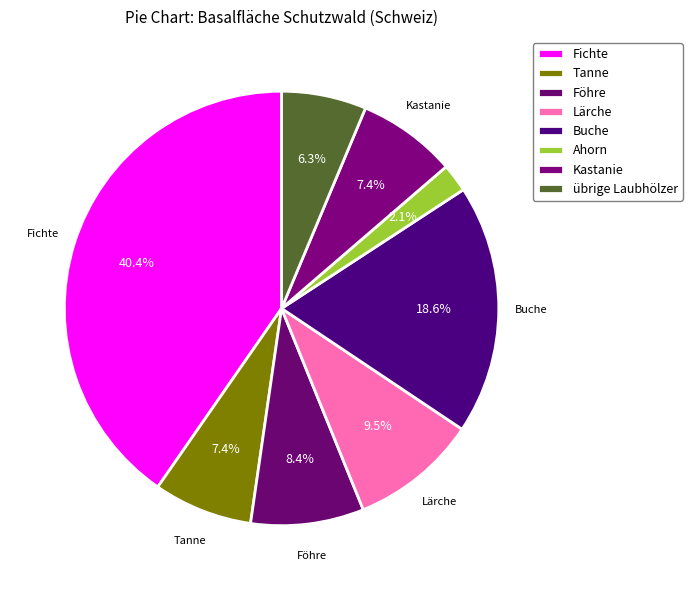

To the nearest percent, what is the difference between the largest and smallest slice percentages?

38%